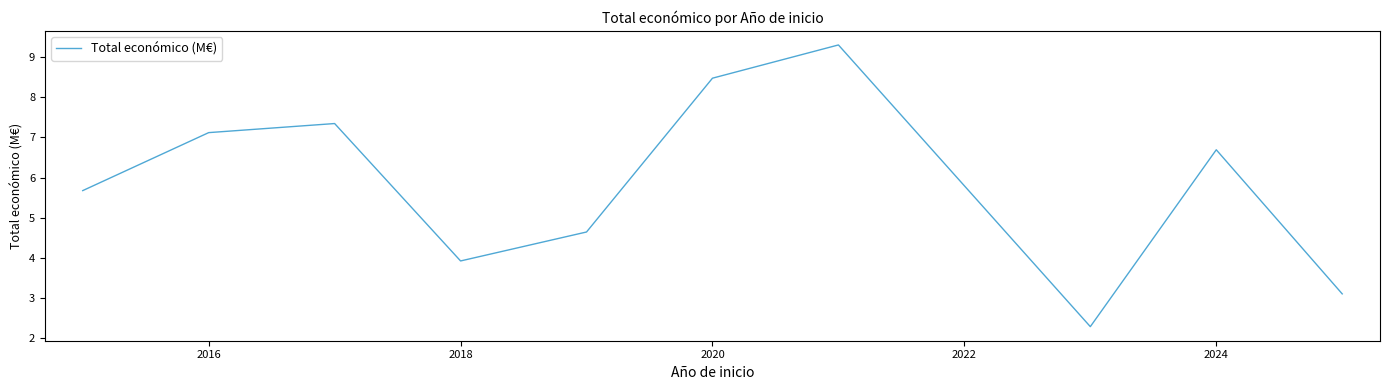

What is the greatest value displayed?

9.3